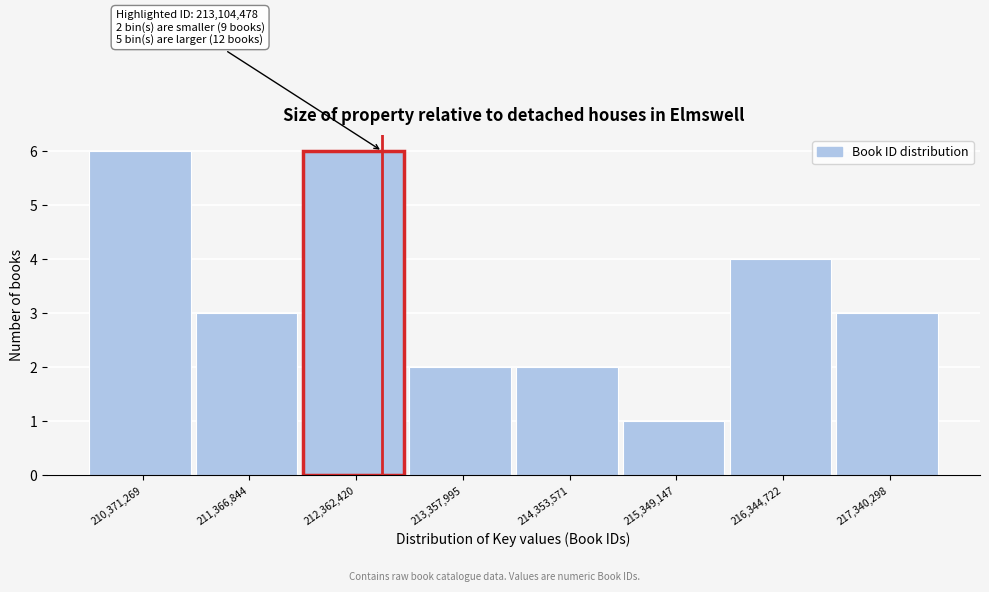

Reading left to right, transcribe all the data shown in this chart.

210,371,269=6	211,366,844=3	212,362,420=6	213,357,995=2	214,353,571=2	215,349,147=1	216,344,722=4	217,340,298=3